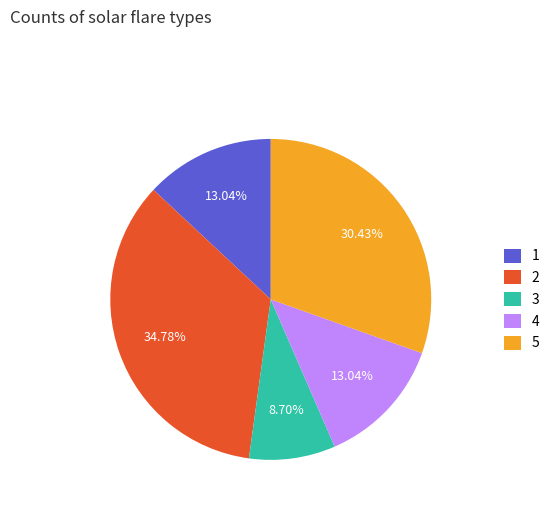

Is the sum of 4 and 5 greater than half?

No